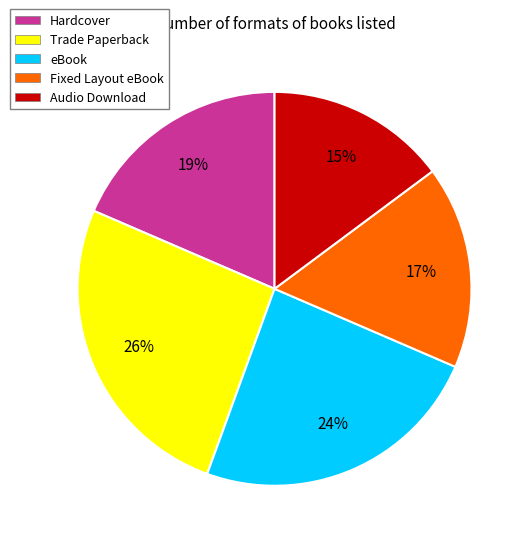

The eBook slice represents 38% of the pie. True or false?

False